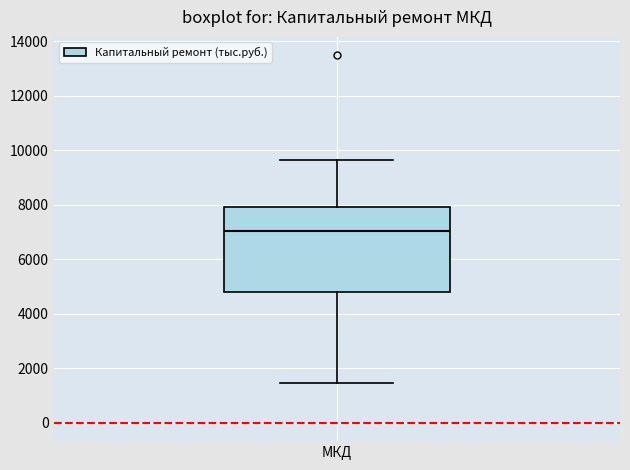

Where does the median line of the box for МКД sit on the y-axis? The values are not printed on the chart, so give them approximately, as read against the axis.

7000